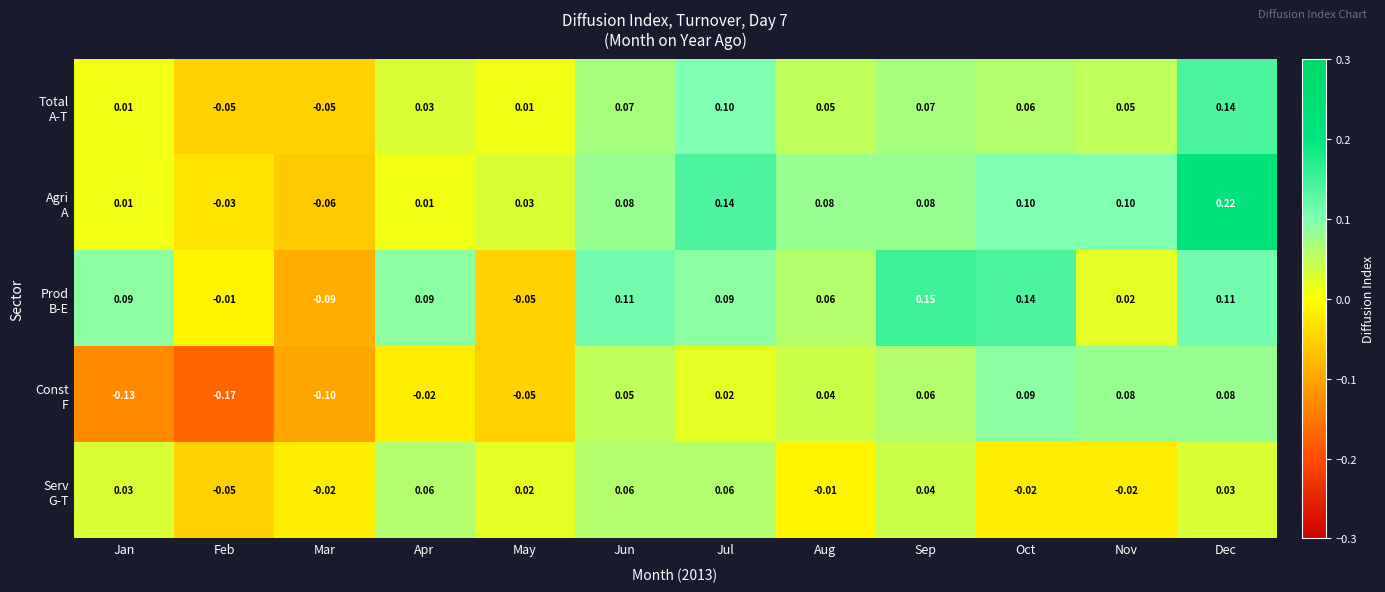

Which category has the highest value across all series?

Dec